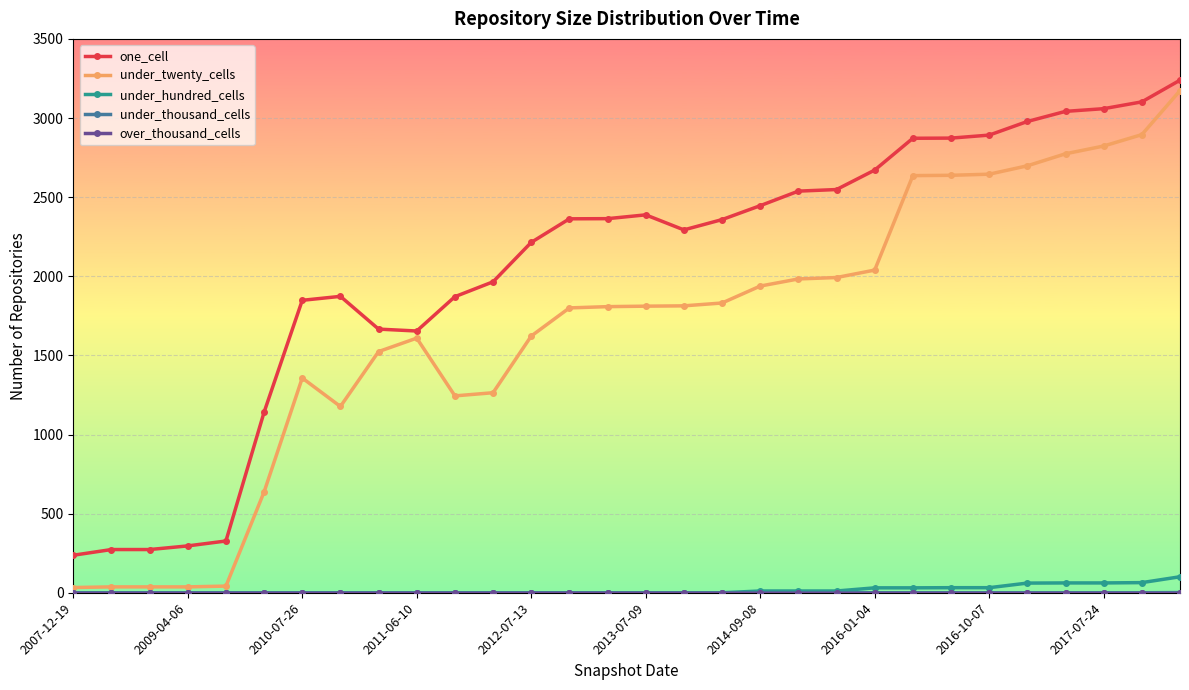

What is the highest value of the one_cell series?

3239